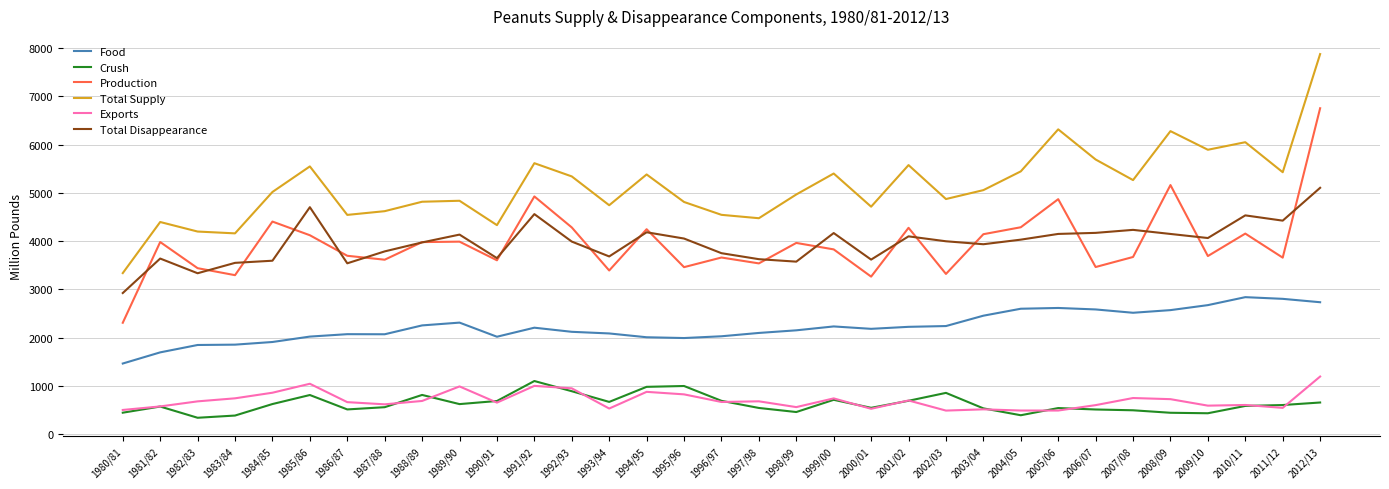

True or false: Total Supply and Exports cross at least once.

False